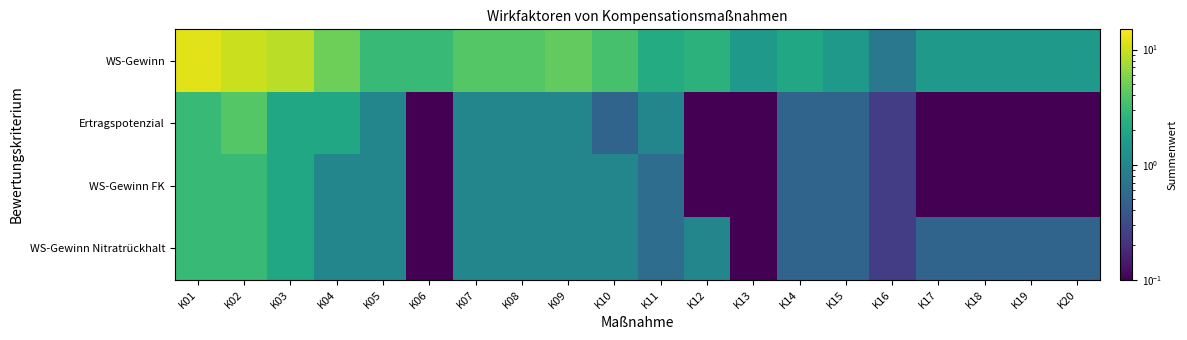

List the series in order of their peak value, lowest first.

WS-Gewinn FK, WS-Gewinn Nitratrückhalt, Ertragspotenzial, WS-Gewinn